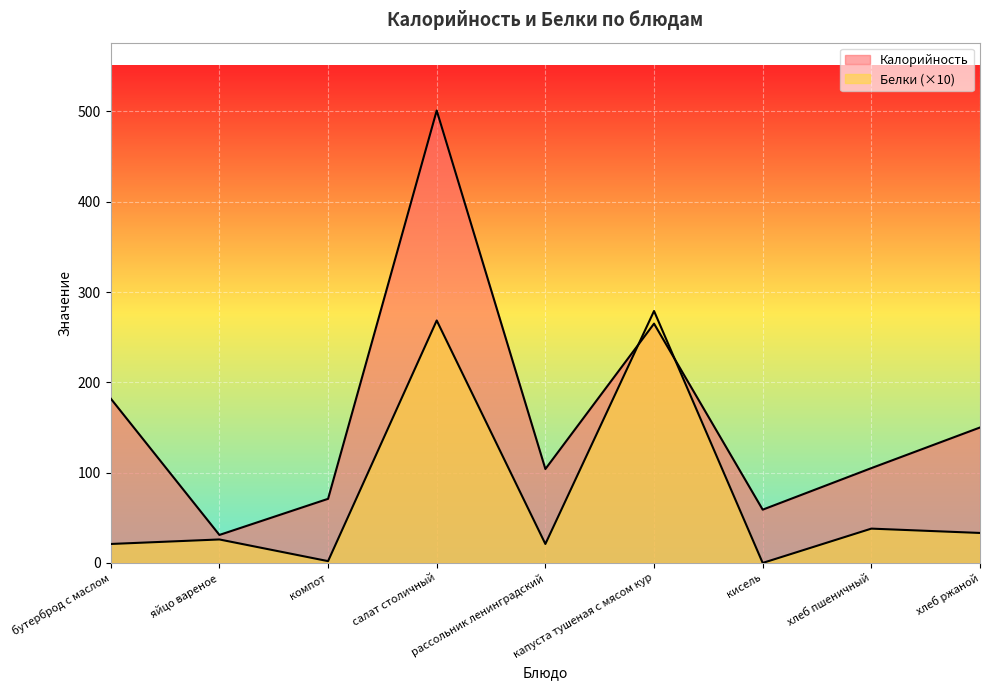

Which series has the largest range (max minus min)?

Калорийность